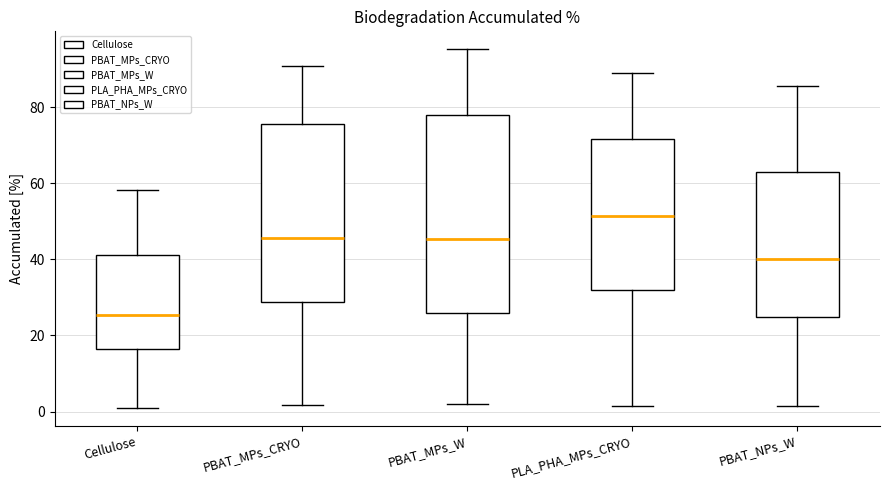

Where does the upper whisker of the box for Cellulose end on the y-axis? The values are not printed on the chart, so give them approximately, as read against the axis.

58